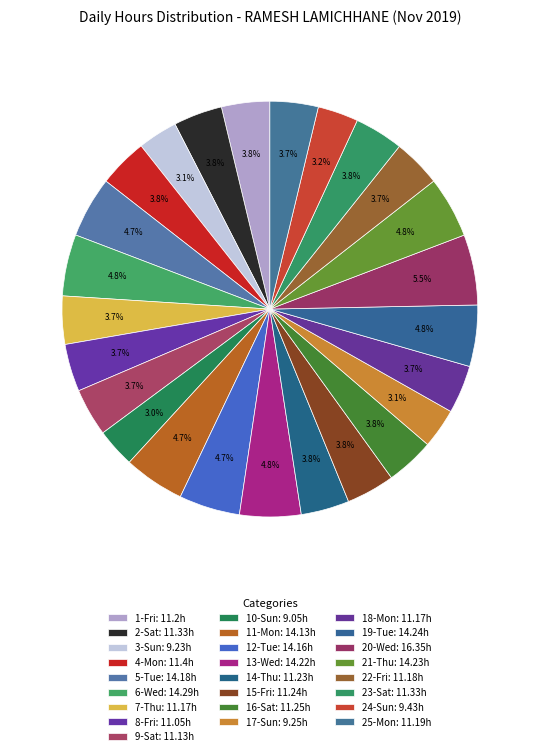

Count the number of slices in the pie.

25